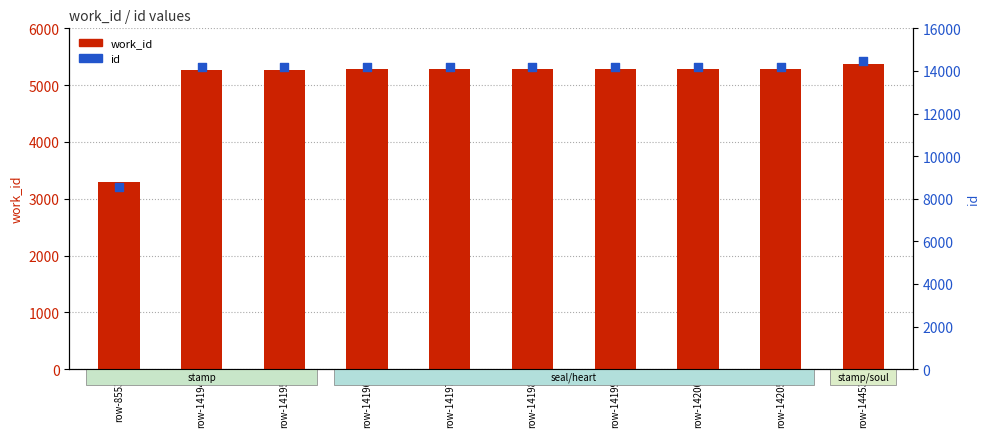

Which series has the largest total across all categories?

id